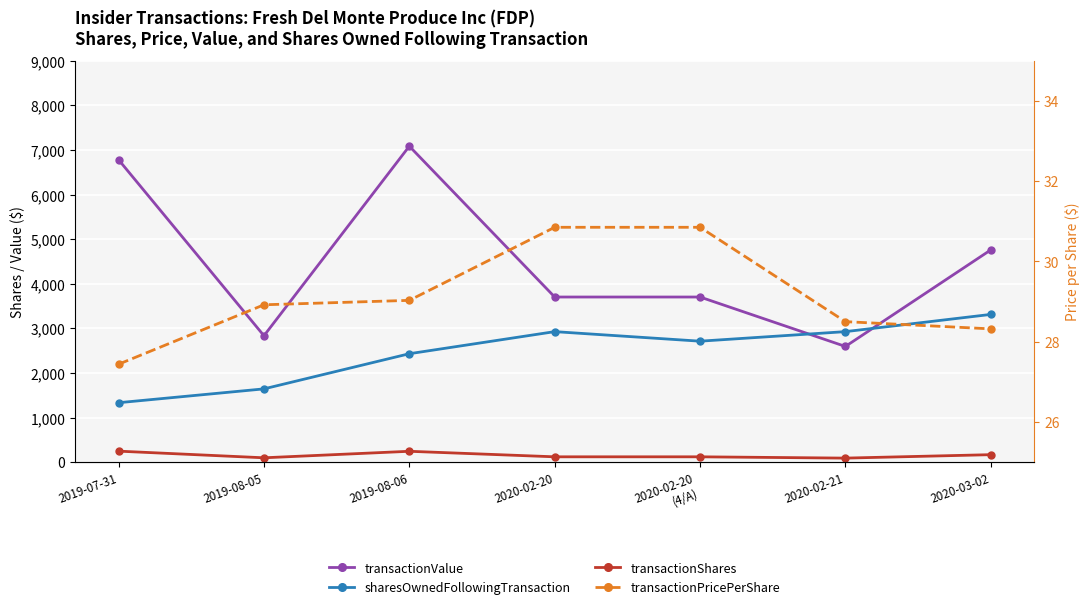

Rank the categories by transactionShares value from lowest to highest.

2020-02-21, 2019-08-05, 2020-02-20, 2020-02-20
(4/A), 2020-03-02, 2019-08-06, 2019-07-31